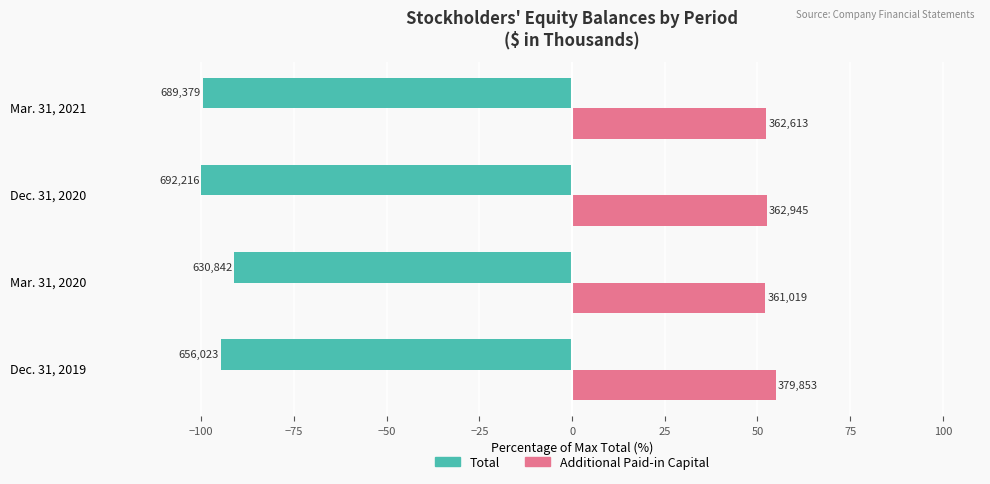

What are all the series names shown in the legend?

Total, Additional Paid-in Capital